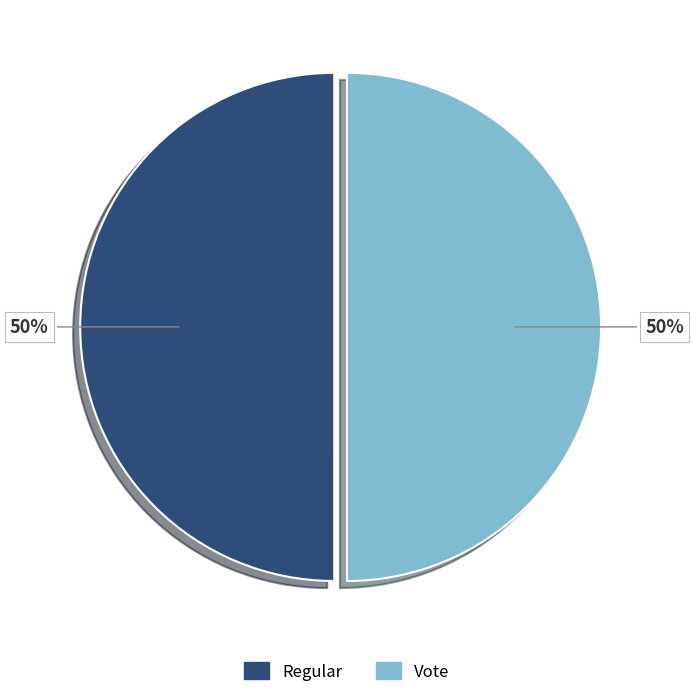

How many slices are in this pie chart?

2